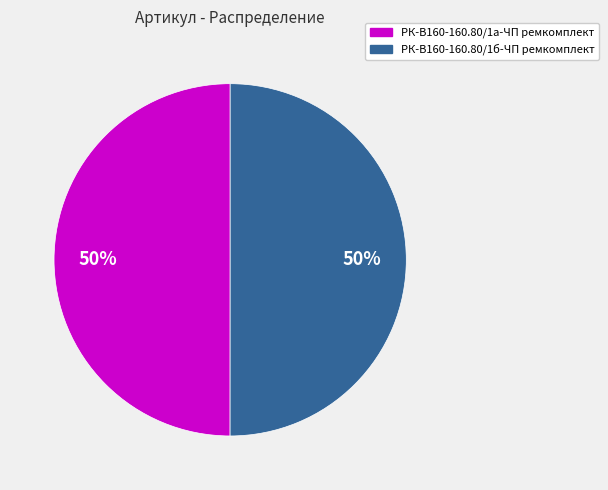

Is it true that РК-В160-160.80/1а-ЧП ремкомплект is 61% of the pie?

False